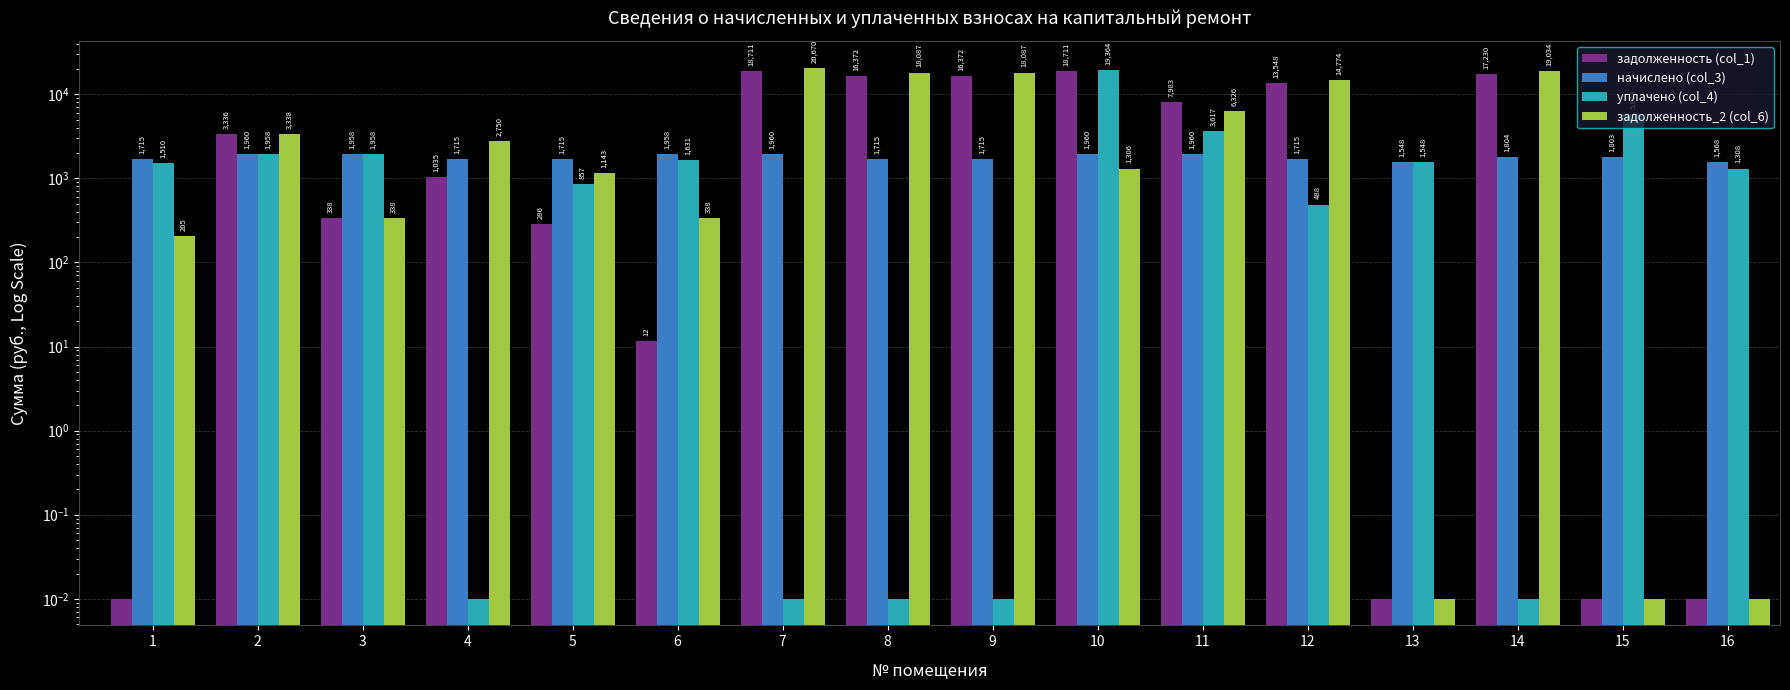

Reading left to right, transcribe all the data shown in this chart.

задолженность (col_1): 0.0	3336.0	337.8	1035.2	285.9	11.5	18710.8	16372.0	16372.0	18710.8	7983.4	13547.8	0.0	17229.7	0.0	0.0
начислено (col_3): 1714.6	1959.5	1957.9	1714.6	1714.6	1957.9	1959.5	1714.6	1714.6	1959.5	1959.5	1714.6	1547.9	1804.4	1803.1	1568.3
уплачено (col_4): 1509.9	1957.9	1957.9	0.0	857.1	1631.4	0.0	0.0	0.0	19363.9	3616.6	488.2	1547.7	0.0	5869.0	1307.9
задолженность_2 (col_6): 204.7	3337.7	337.8	2749.8	1143.4	338.0	20670.3	18086.6	18086.6	1306.4	6326.4	14774.2	0.0	19034.2	0.0	0.0